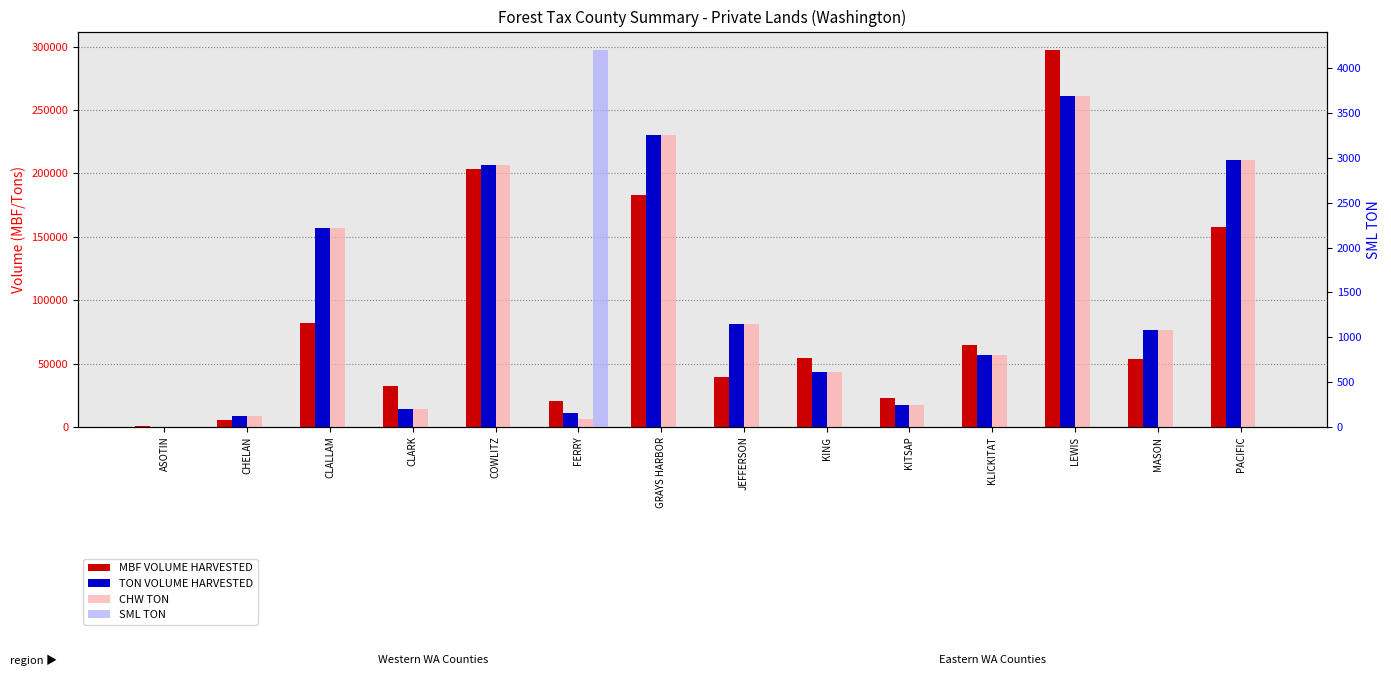

How many bars are there in total?

56